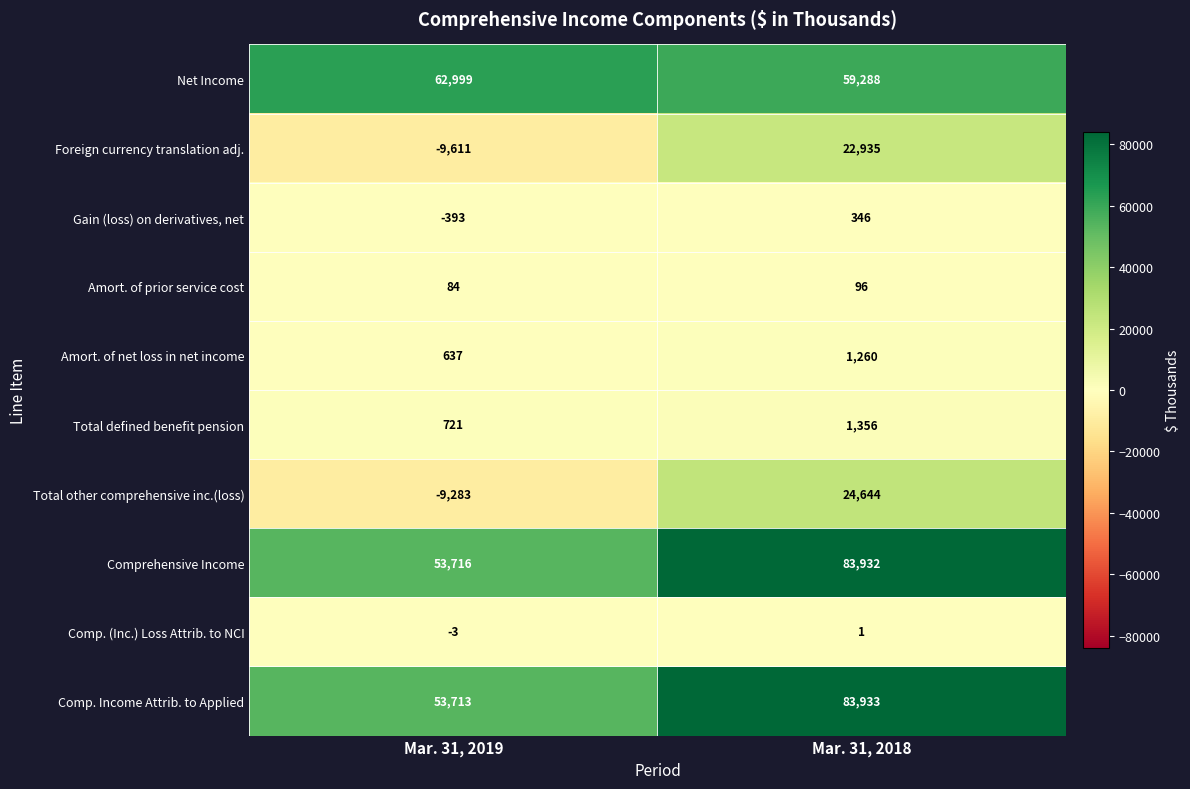

Reading left to right, list all the values displayed in this chart.

Net Income: 62999	59288
Foreign currency translation adj.: -9611	22935
Gain (loss) on derivatives, net: -393	346
Amort. of prior service cost: 84	96
Amort. of net loss in net income: 637	1260
Total defined benefit pension: 721	1356
Total other comprehensive inc.(loss): -9283	24644
Comprehensive Income: 53716	83932
Comp. (Inc.) Loss Attrib. to NCI: -3	1
Comp. Income Attrib. to Applied: 53713	83933